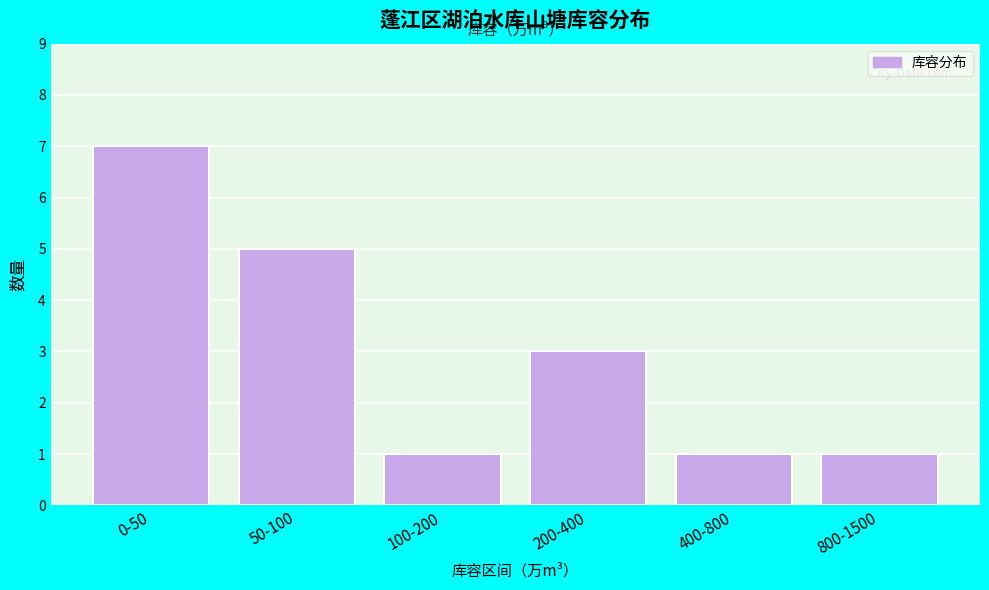

Reading right to left, list all the values displayed in this chart.

800-1500=1	400-800=1	200-400=3	100-200=1	50-100=5	0-50=7